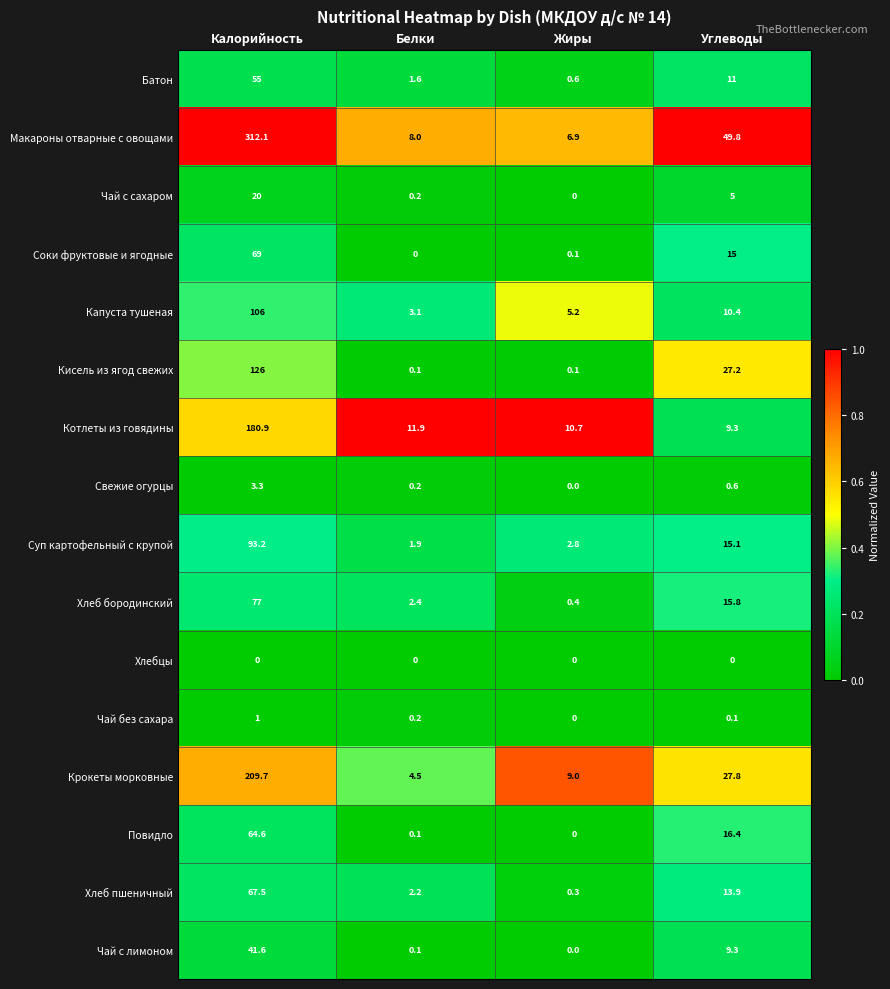

Rank the series by their maximum value, from lowest to highest.

Хлебцы, Чай без сахара, Свежие огурцы, Чай с сахаром, Чай с лимоном, Батон, Повидло, Хлеб пшеничный, Соки фруктовые и ягодные, Хлеб бородинский, Суп картофельный с крупой, Капуста тушеная, Кисель из ягод свежих, Котлеты из говядины, Крокеты морковные, Макароны отварные с овощами